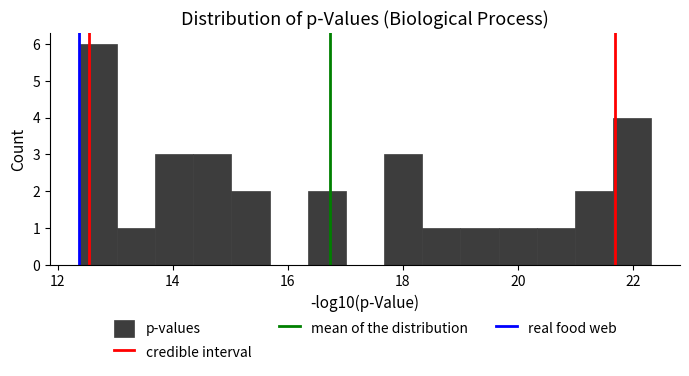

Around what value on the x-axis is the tallest bar? Give the approximate position of its centre, as read against the axis.

12.6